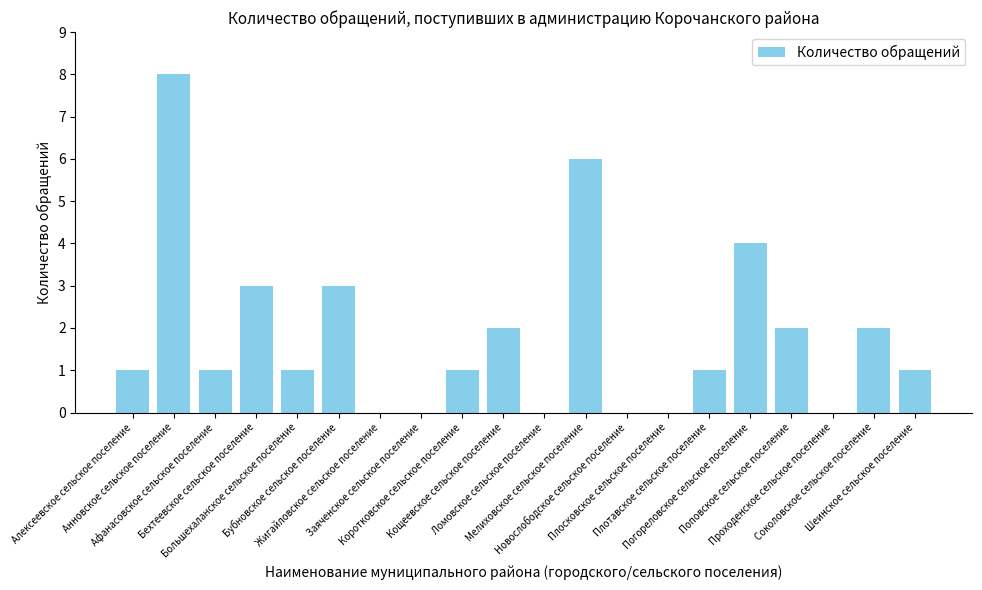

Reading left to right, extract all data points from this chart.

1	8	1	3	1	3	0	0	1	2	0	6	0	0	1	4	2	0	2	1